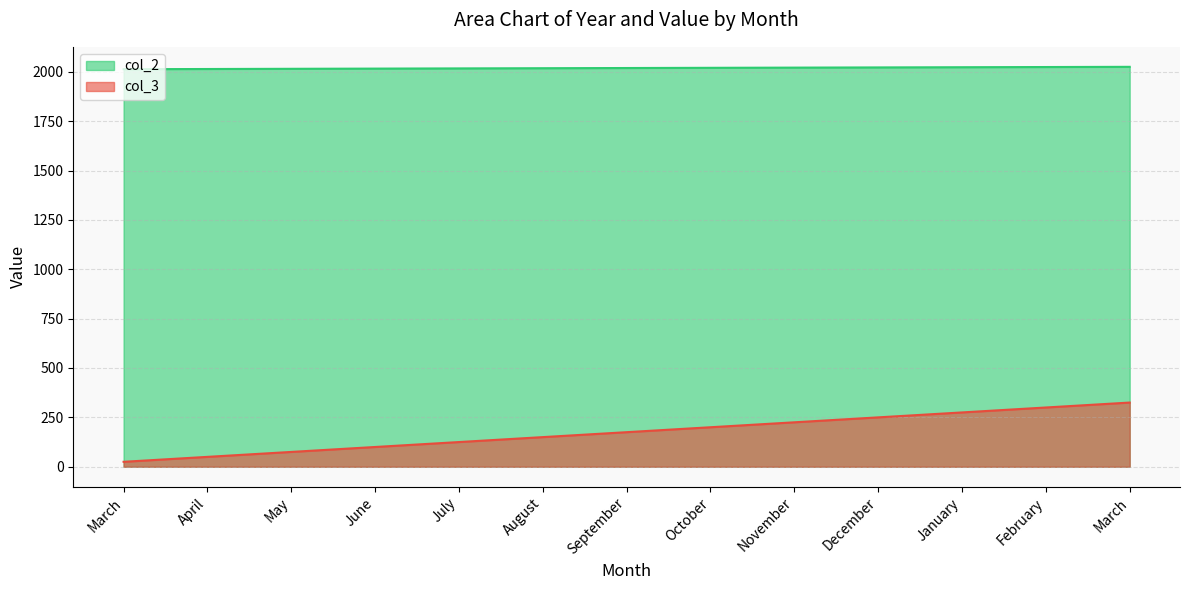

What are all the series names shown in the legend?

col_2, col_3